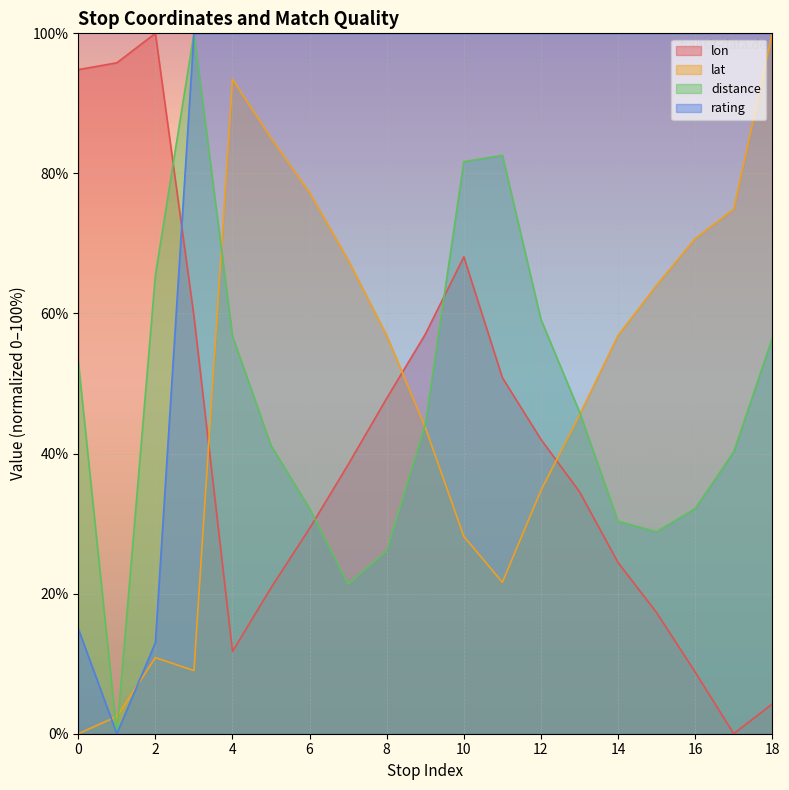

True or false: distance has a value of -49.5 at 1.

False